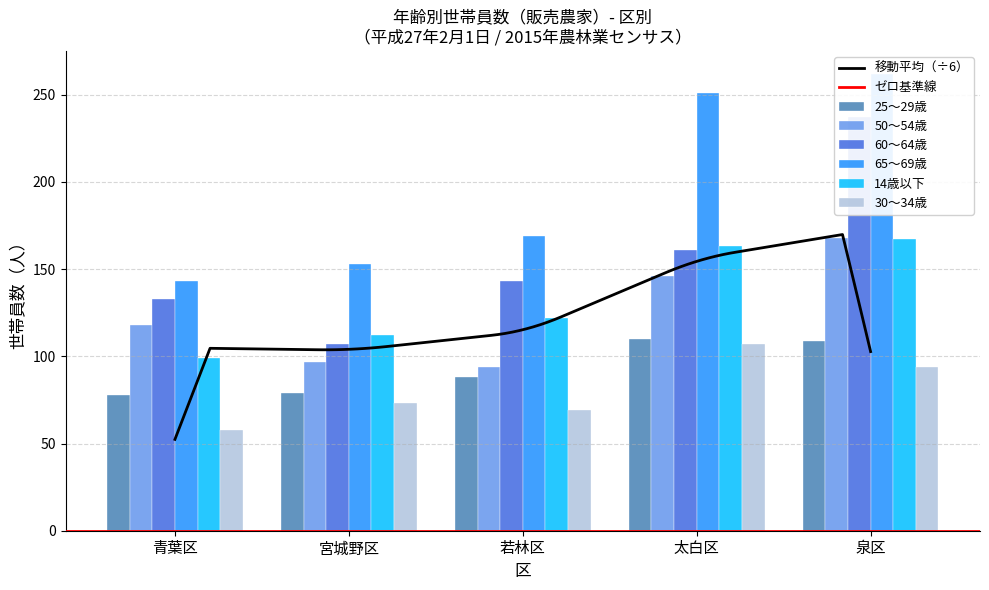

Rank the series by their maximum value, from lowest to highest.

30～34歳, 25～29歳, 14歳以下, 50～54歳, 60～64歳, 65～69歳